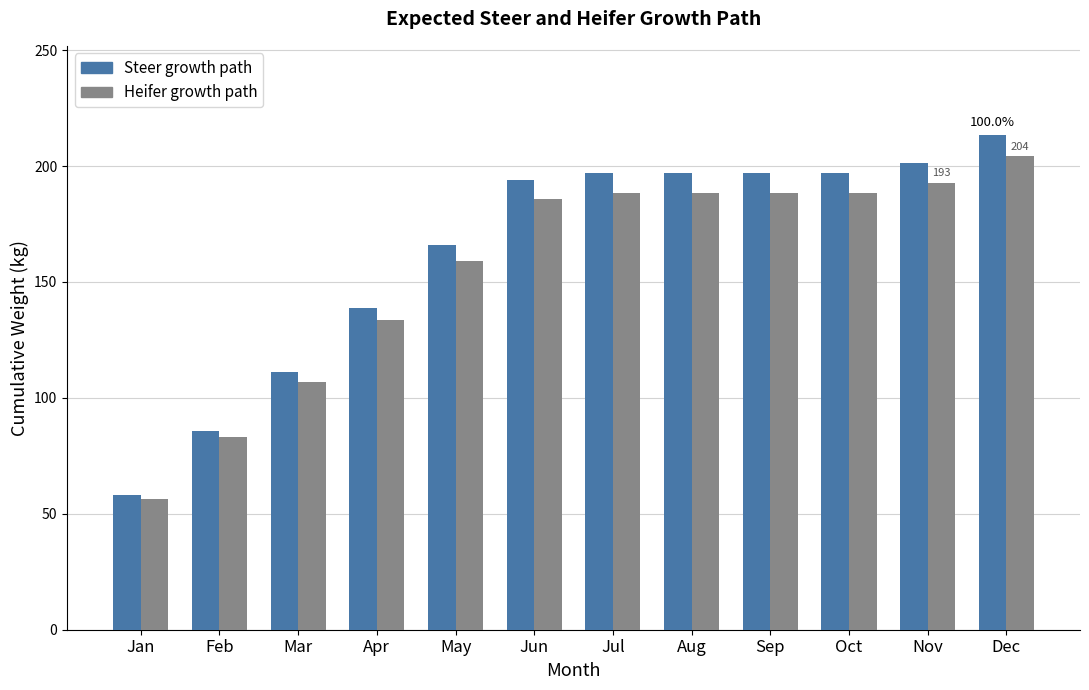

Which series changed the most between Oct and Nov?

Steer growth path